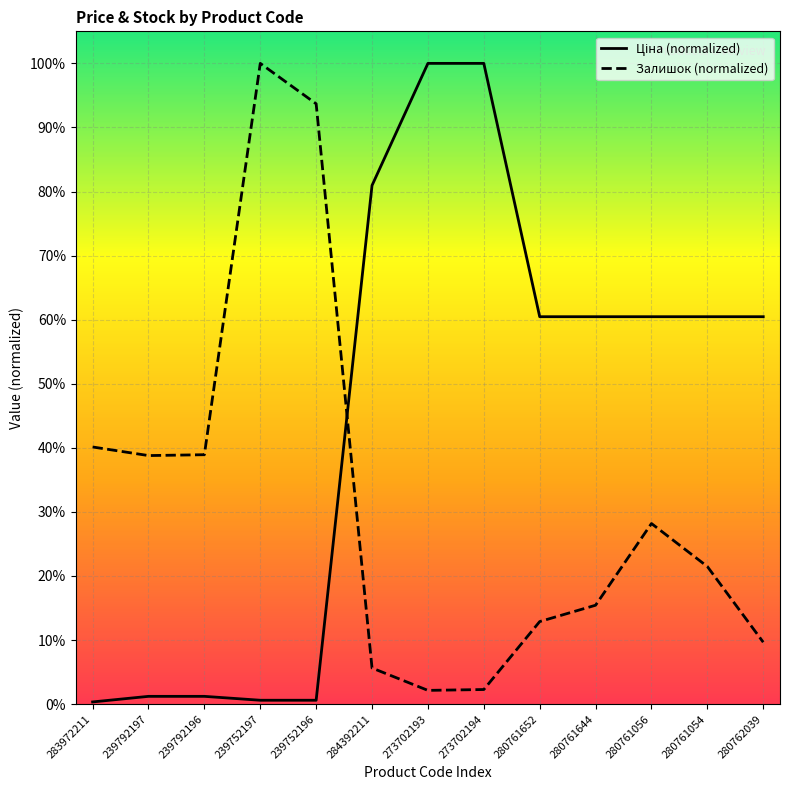

What position from the right is 283972211?

13